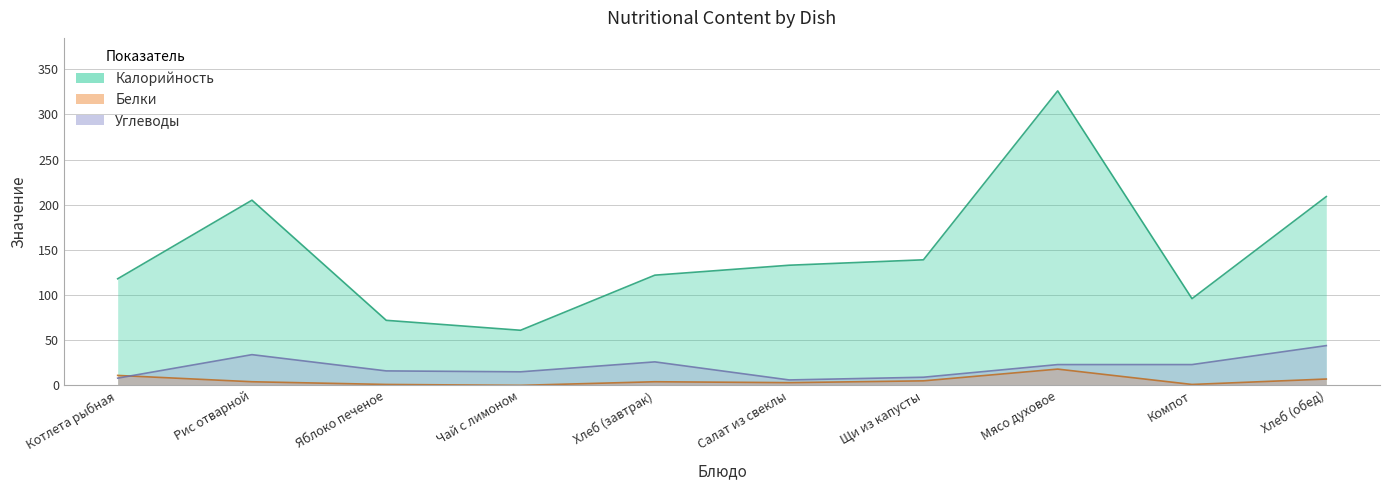

How many values in the Углеводы series exceed 23?

3